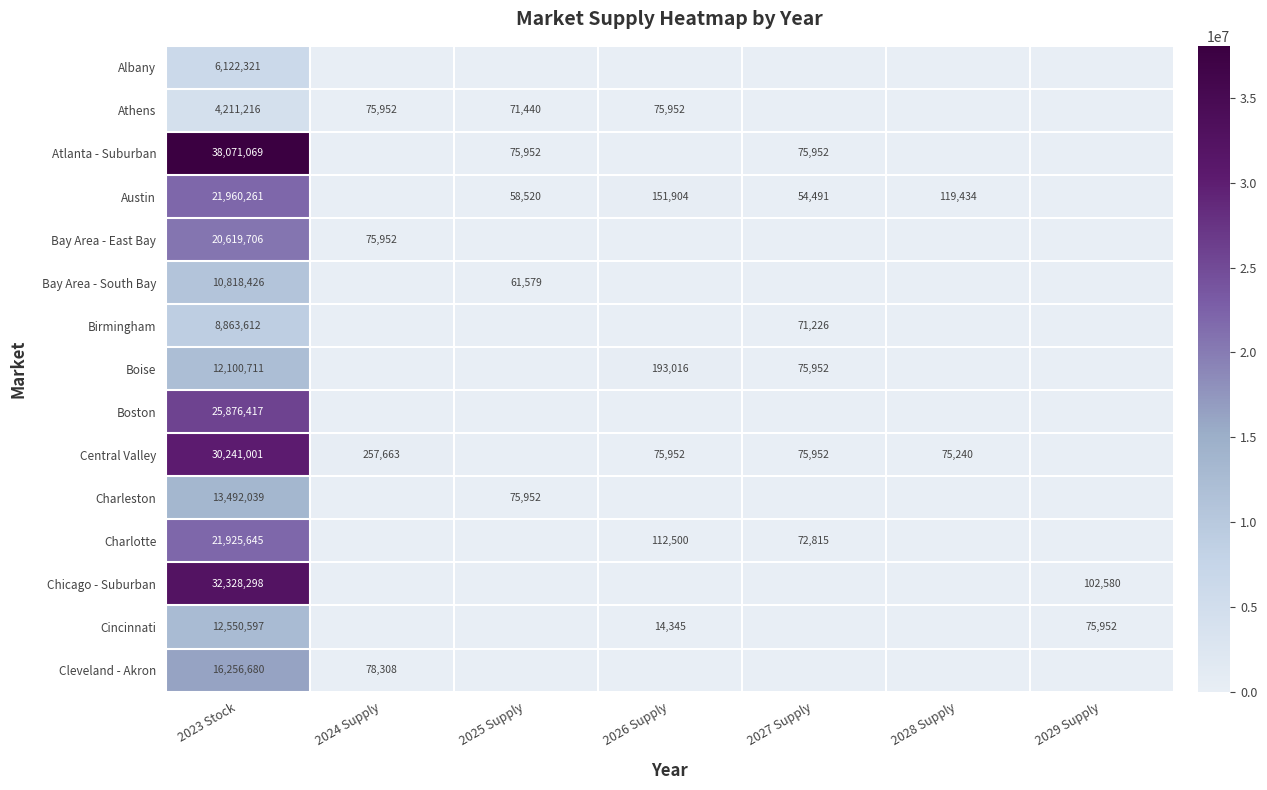

True or false: Boise has a value of 193016 at 2026 Supply.

True